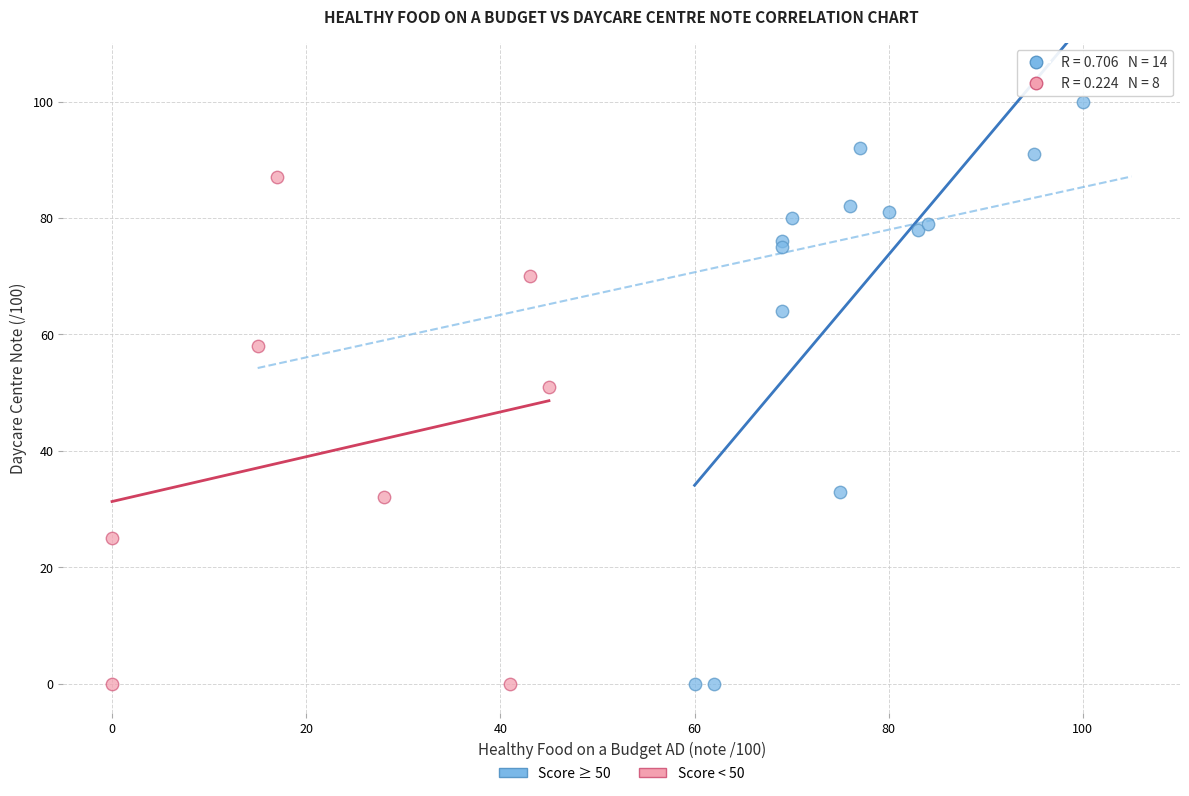

Which series has the widest spread of Y values?

Score ≥ 50